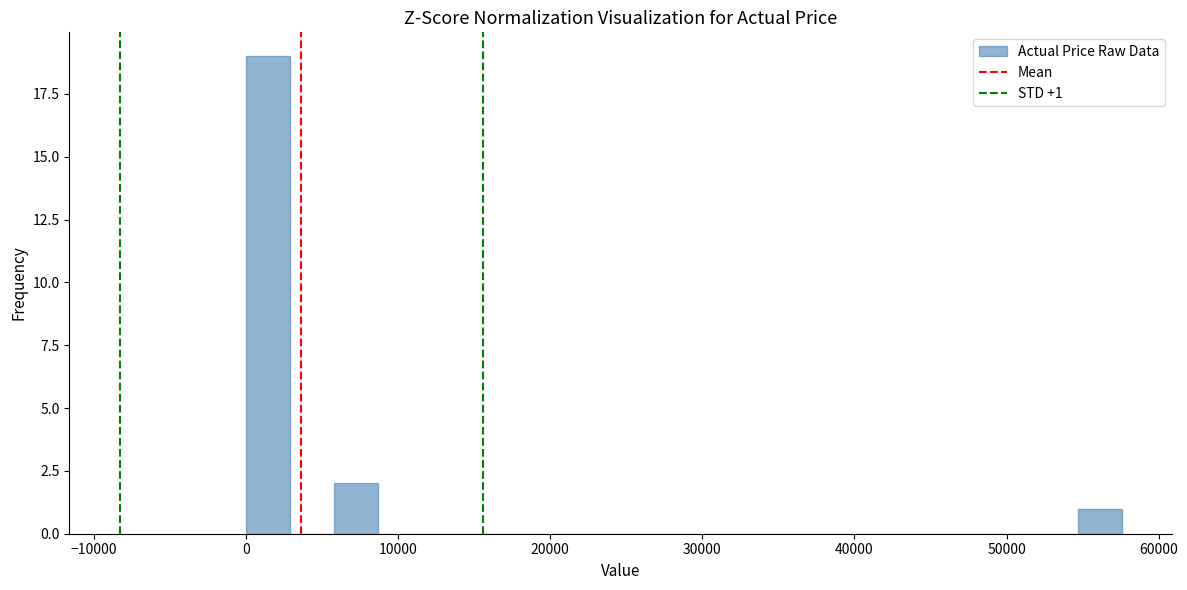

Read against the x-axis, roughly where is the centre of the tallest bar?

1000